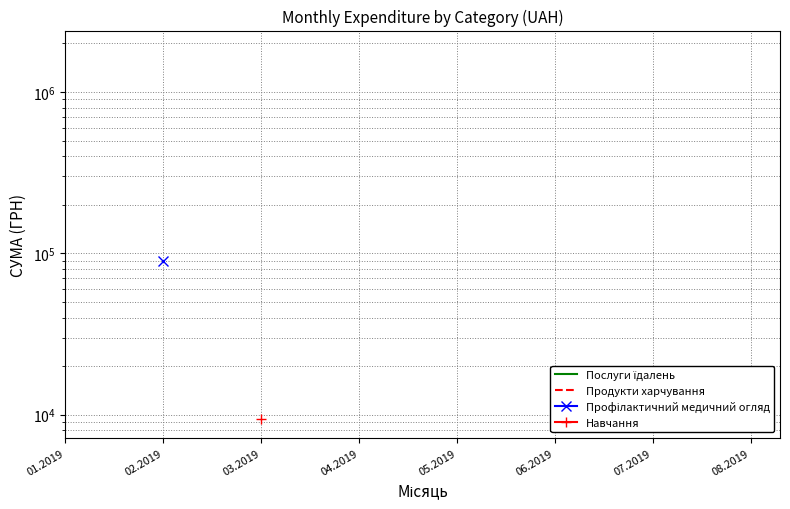

What is the label of the 4th point from the right?

05.2019